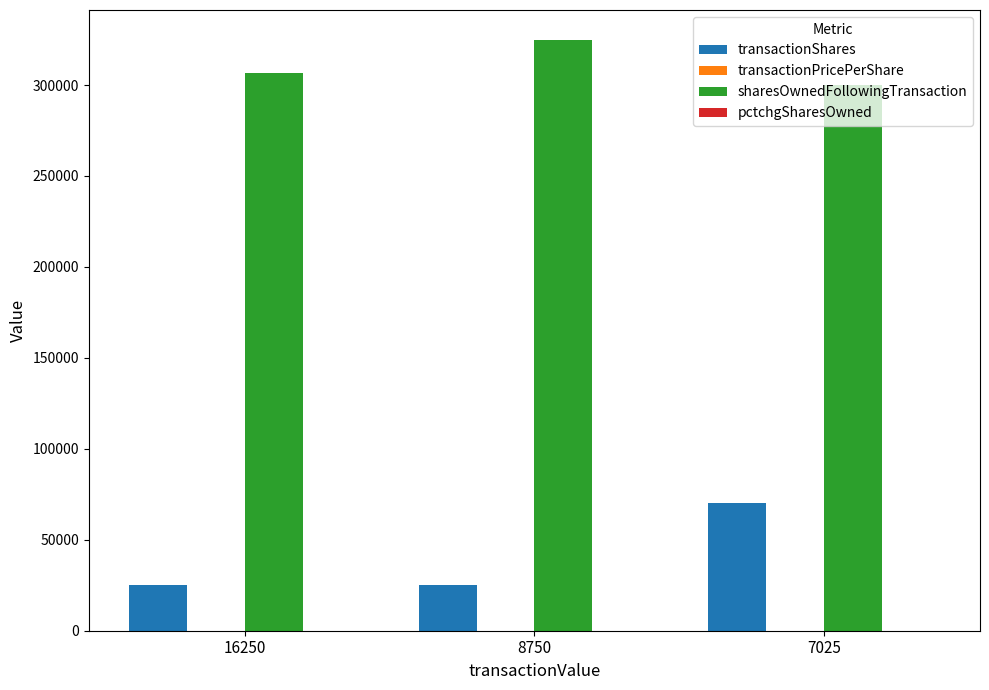

Which series has the largest range (max minus min)?

transactionShares